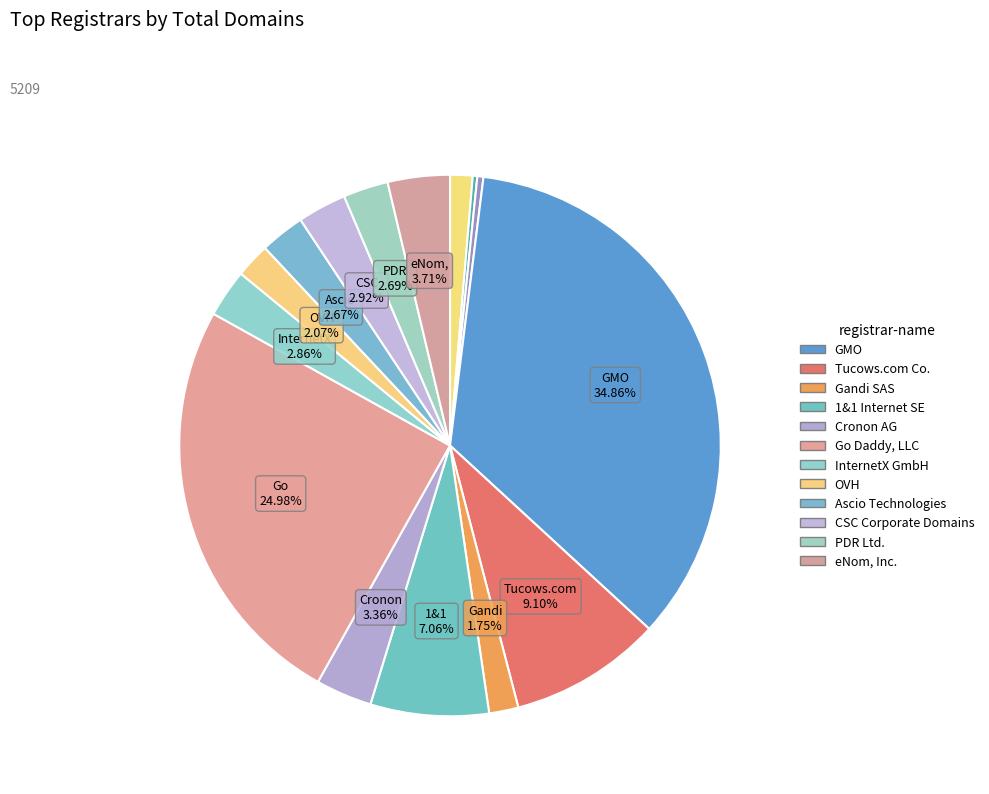

Is there a majority slice in this chart?

No